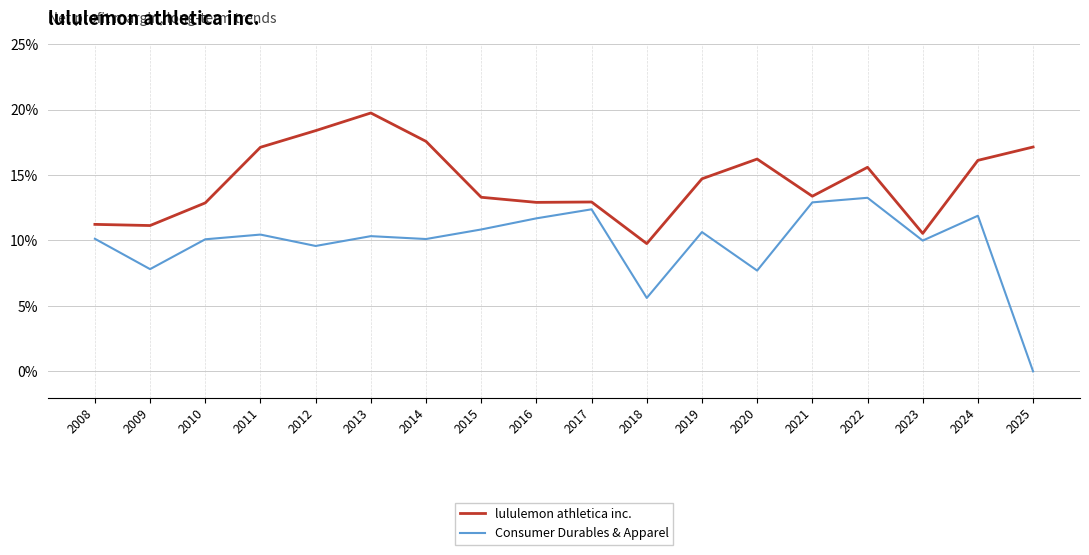

Is this an area chart (filled region under the line)?

No